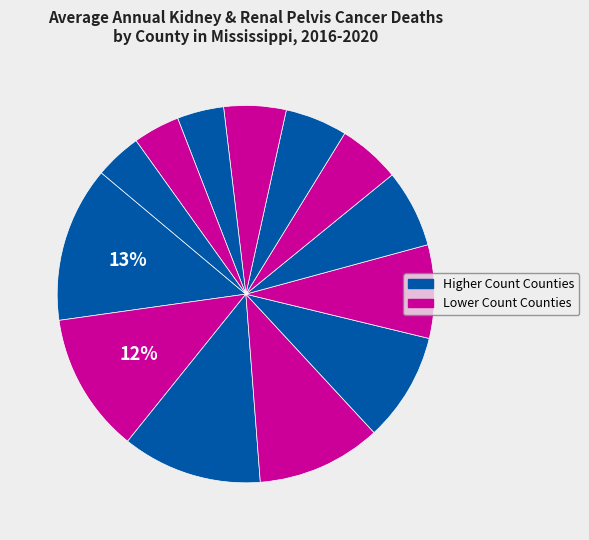

How many slices are in this pie chart?

13